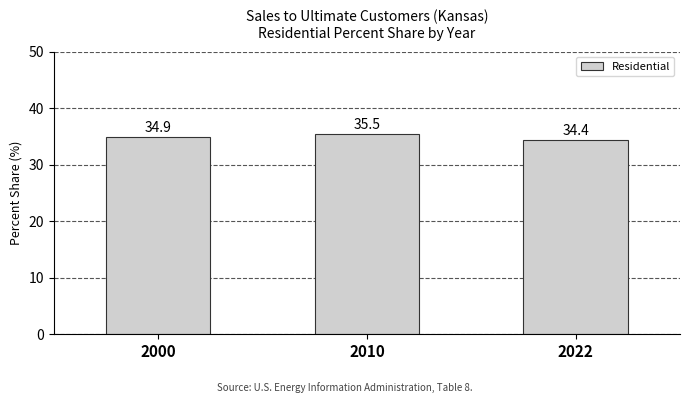

What is the sum of all values?

104.8